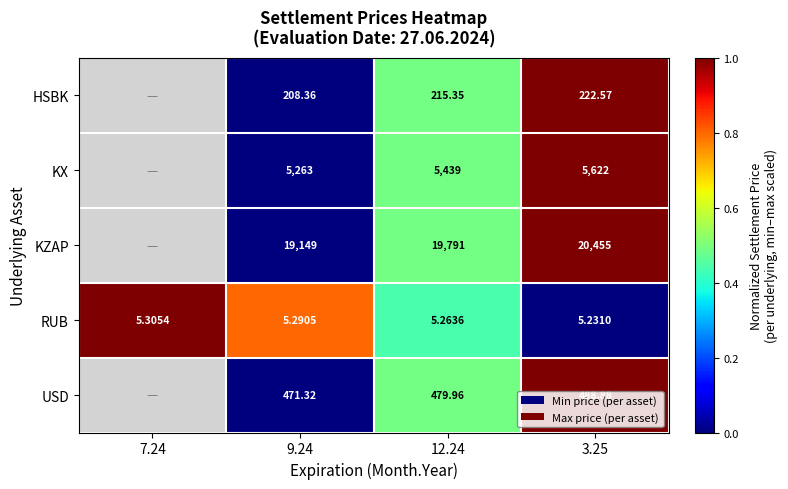

Rank the series at 3.25 from lowest to highest value.

RUB, HSBK, USD, KX, KZAP